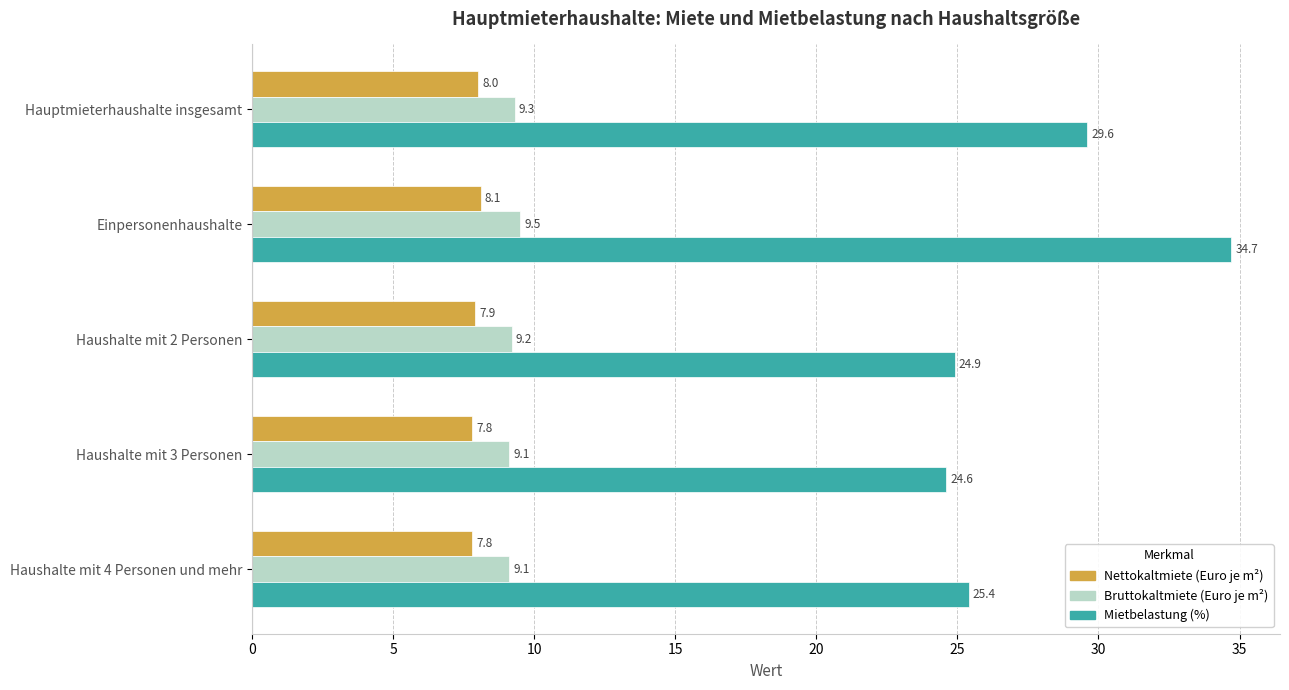

Is it true that Bruttokaltmiete (Euro je m²) equals 9.2 at Haushalte mit 2 Personen?

True